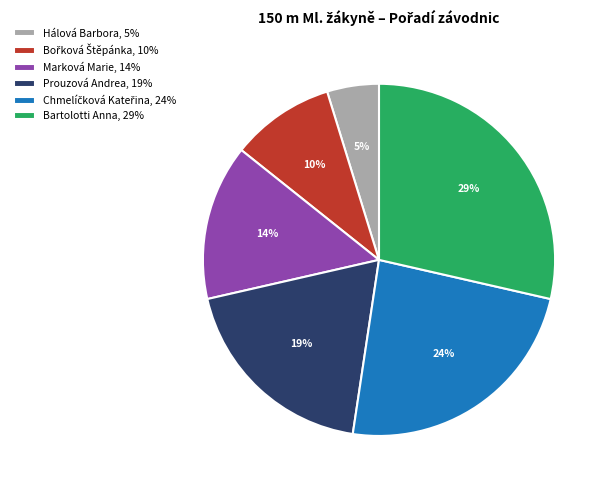

Which slice is the largest?

Bartolotti Anna